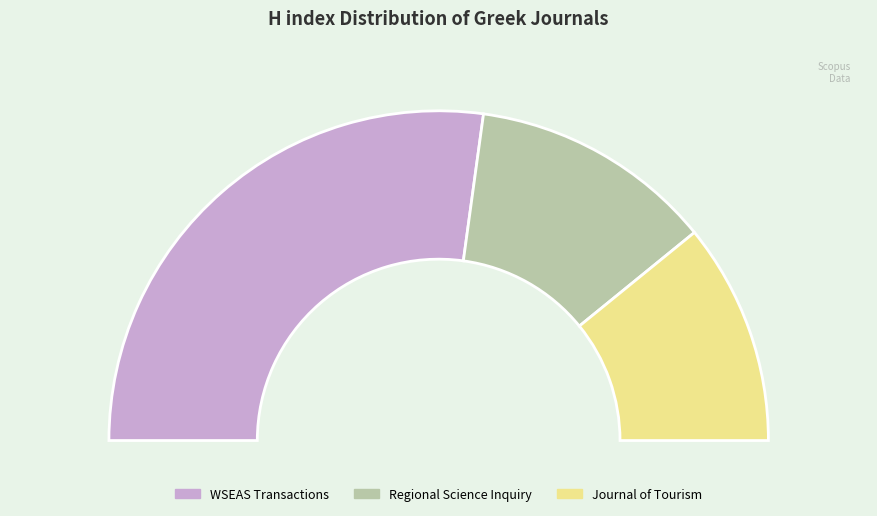

How many slices are in this pie chart?

3